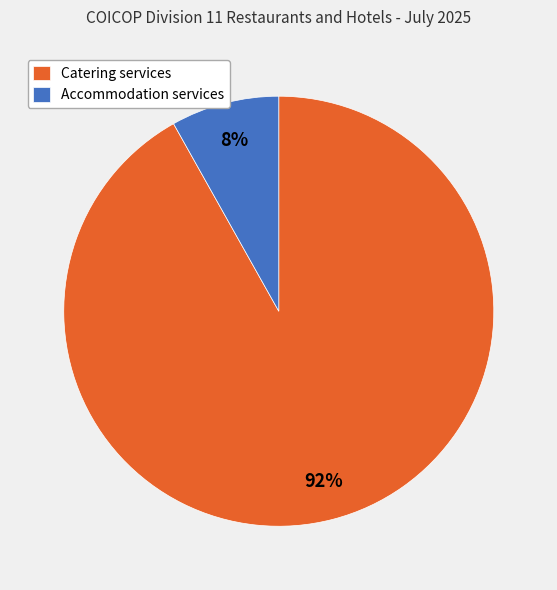

Is it true that Accommodation services is 22% of the pie?

False